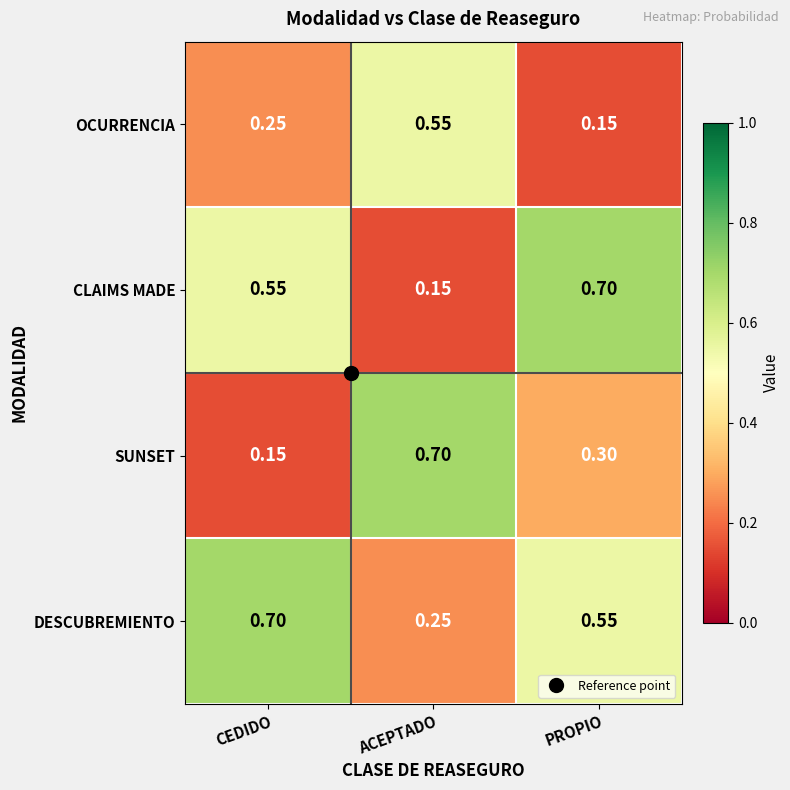

Which series has the largest total across all categories?

DESCUBREMIENTO